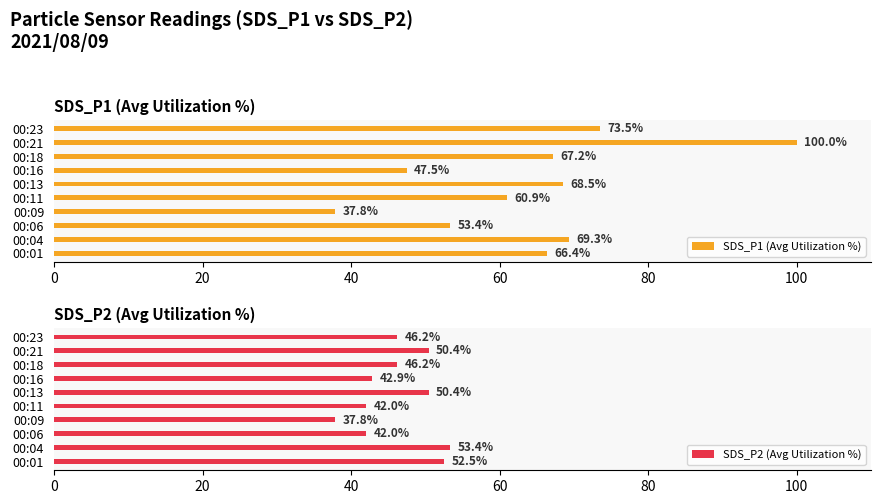

True or false: SDS_P1 (Avg Utilization %) has a value of 106.1 at 00:01.

False